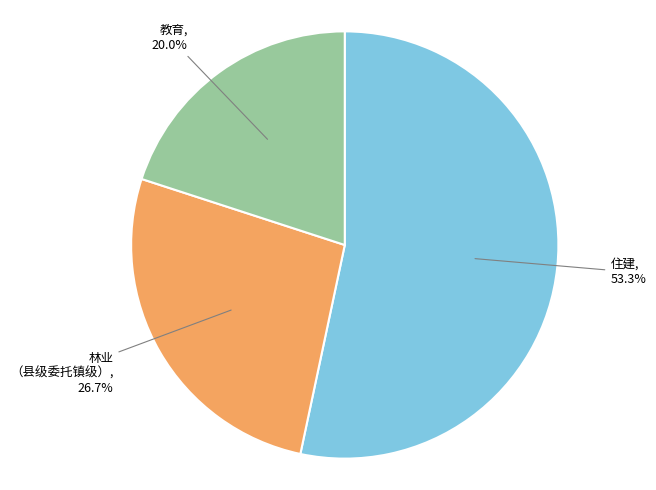

Does any single category account for the majority?

Yes